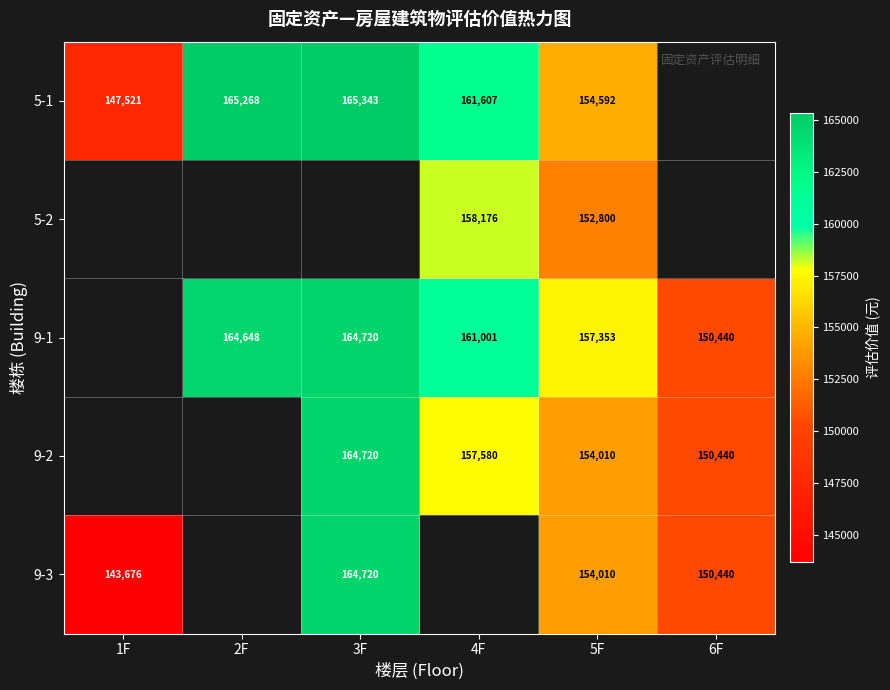

True or false: 9-1 has a value of 161001 at 4F.

True